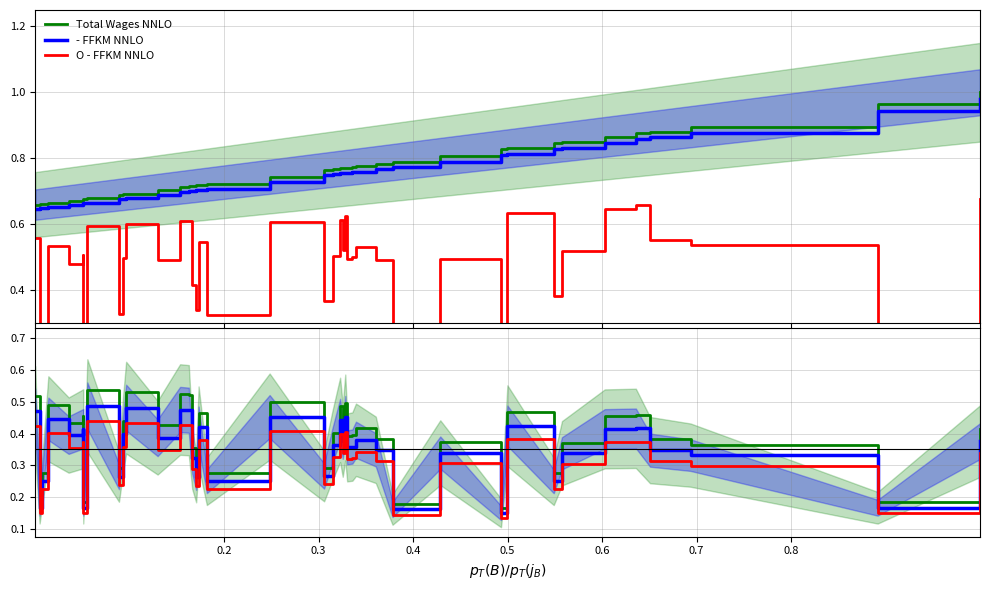

True or false: - FFKM NNLO and Total Wages NNLO cross at least once.

False